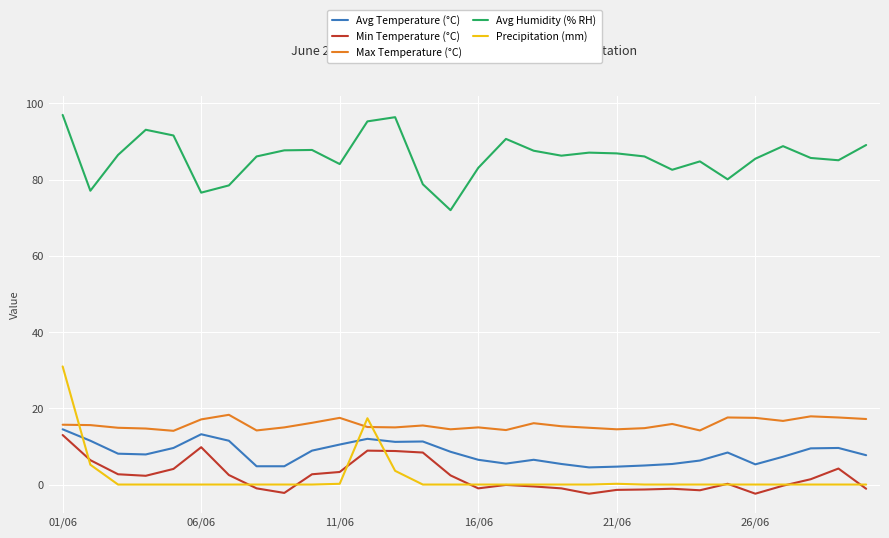

How many intersections are there between Avg Temperature (°C) and Precipitation (mm)?

3